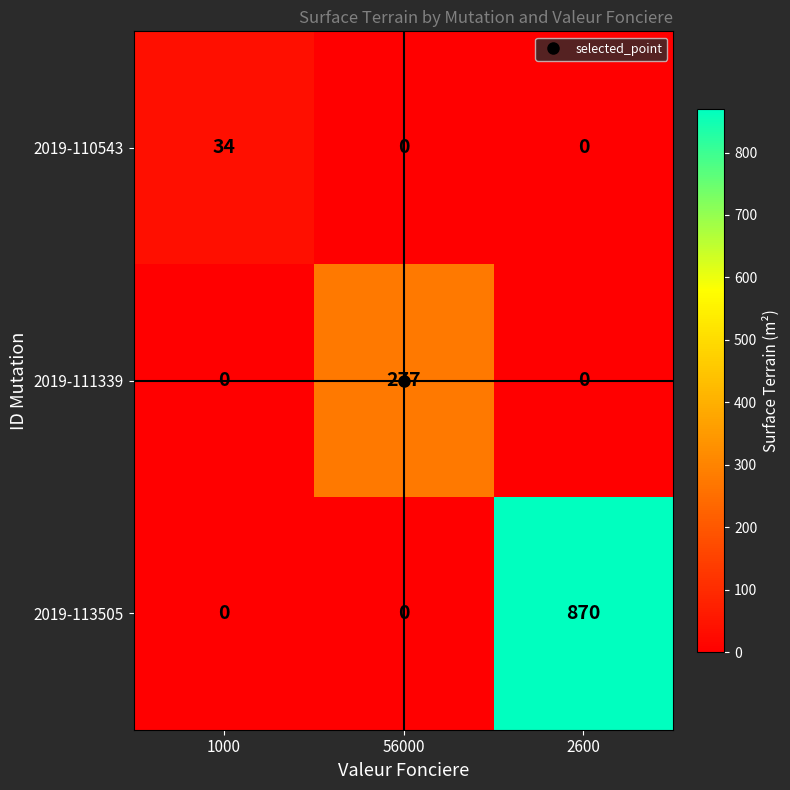

What is the total value across all series at 1000?

34